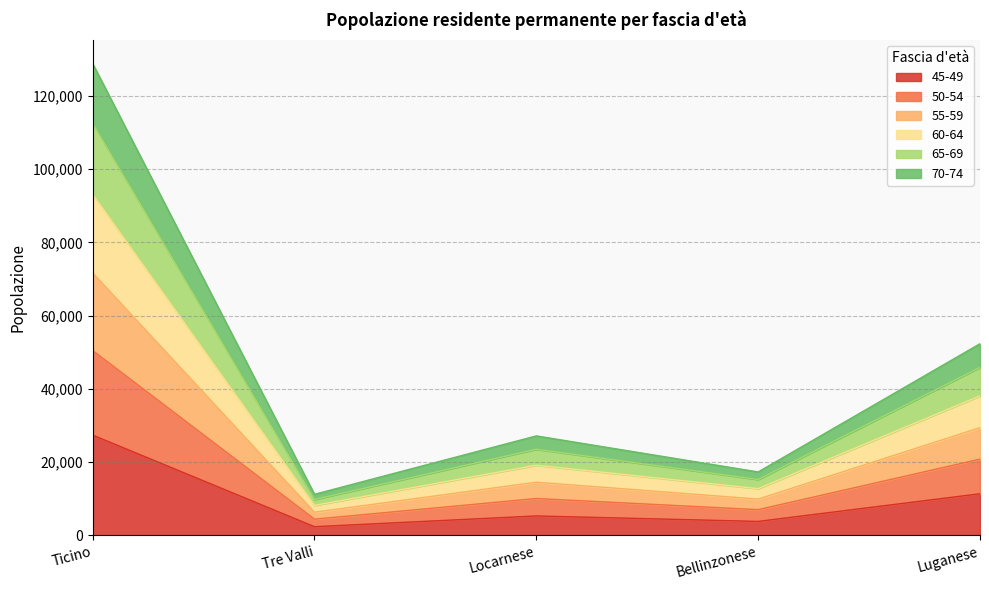

True or false: 70-74 and 60-64 cross at least once.

False